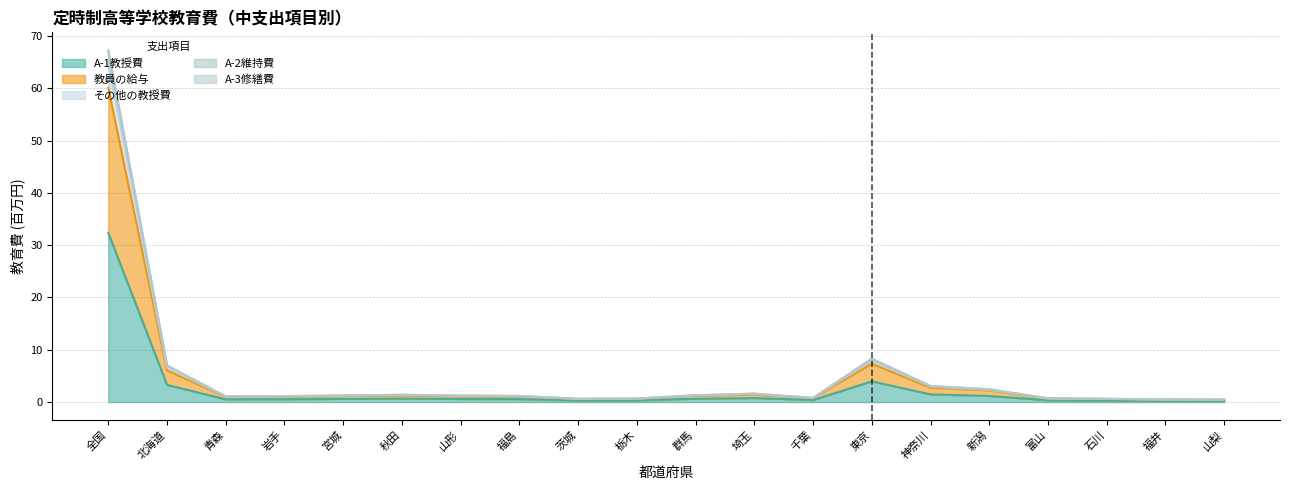

What is the greatest value displayed?

67.3